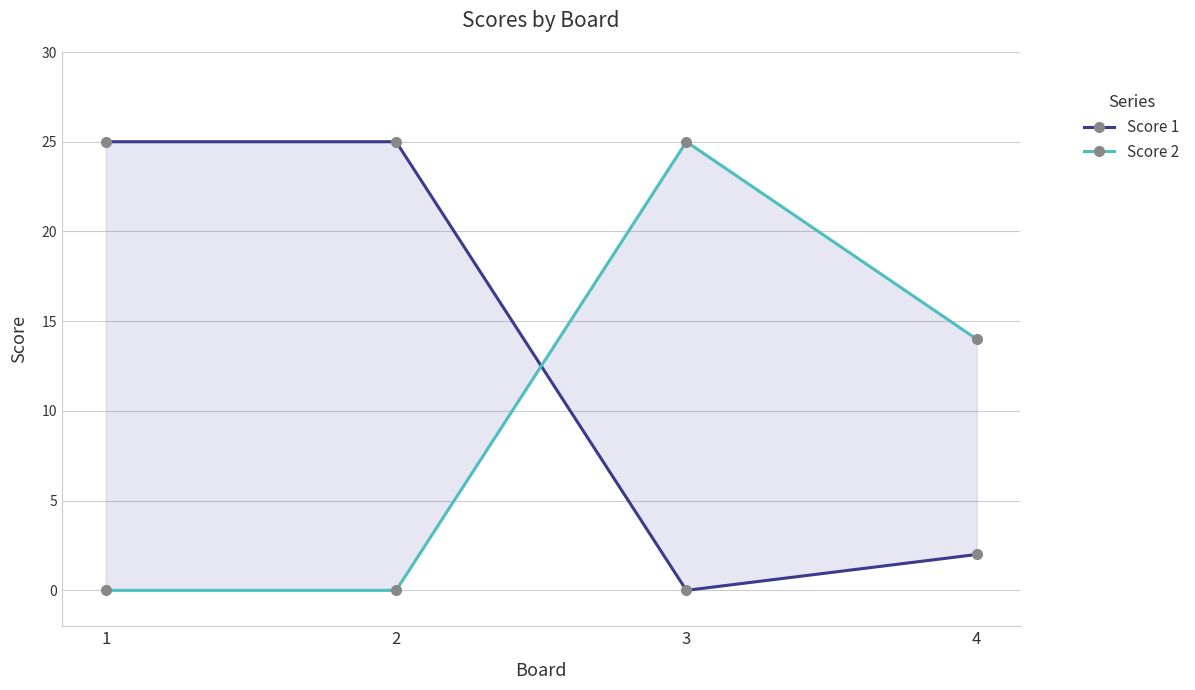

Which has a higher value, 1 or 3?

1